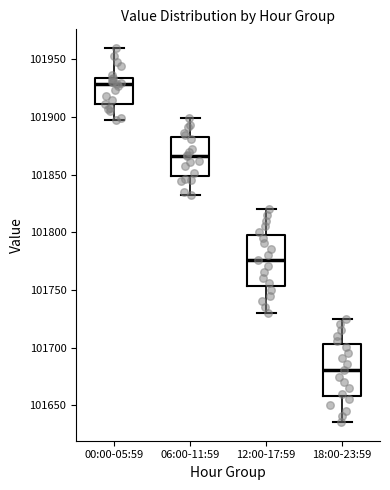

Where is the lower edge of the box for 18:00-23:59 on the y-axis? The values are not printed on the chart, so give them approximately, as read against the axis.

101660